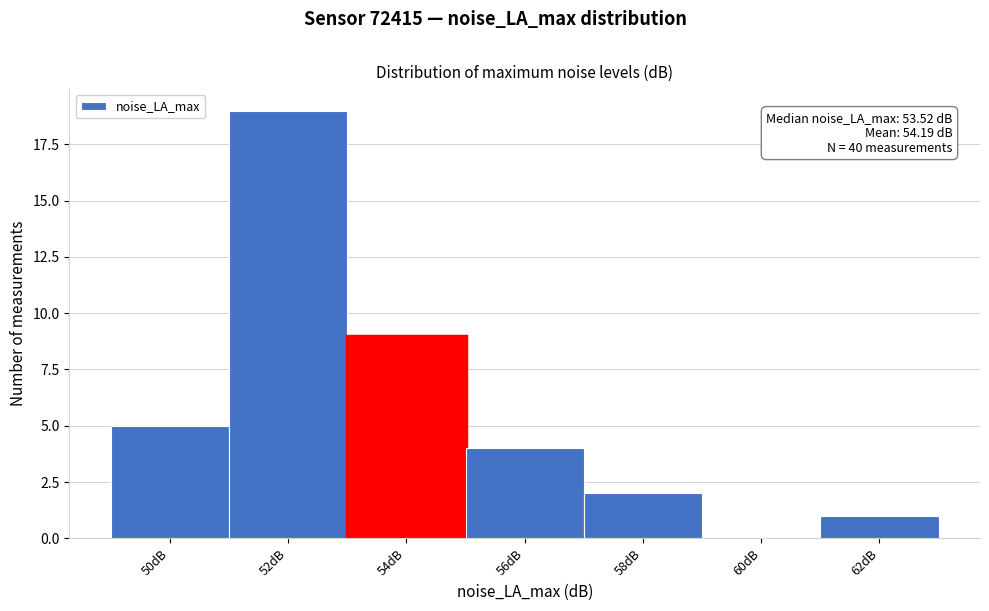

Reading left to right, what are all the values shown in this chart?

50dB=5	52dB=19	54dB=9	56dB=4	58dB=2	60dB=0	62dB=1